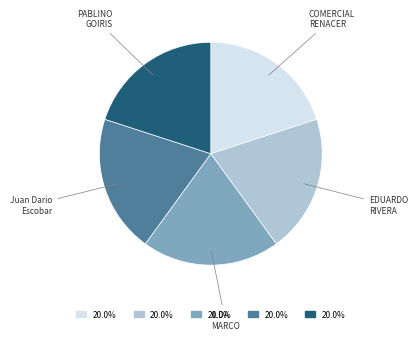

Does any single category account for the majority?

No